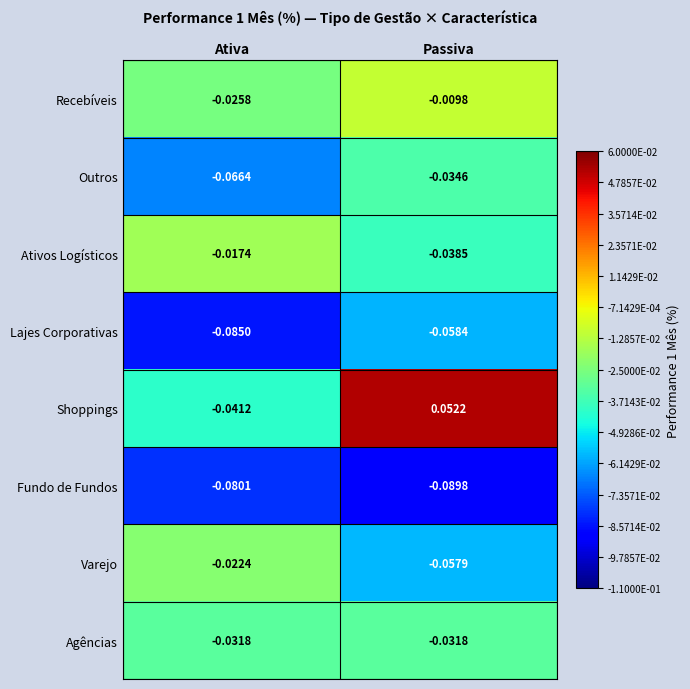

Which series has the largest range (max minus min)?

Shoppings